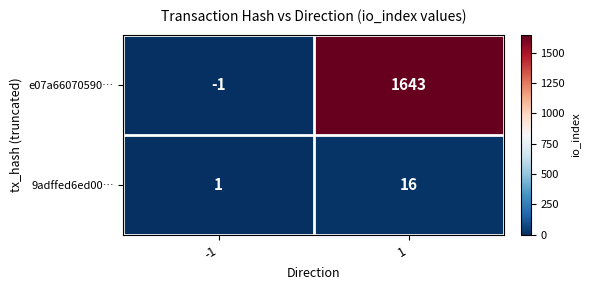

Reading left to right, transcribe all the data shown in this chart.

e07a66070590…: -1=-1	1=1643
9adffed6ed00…: -1=1	1=16